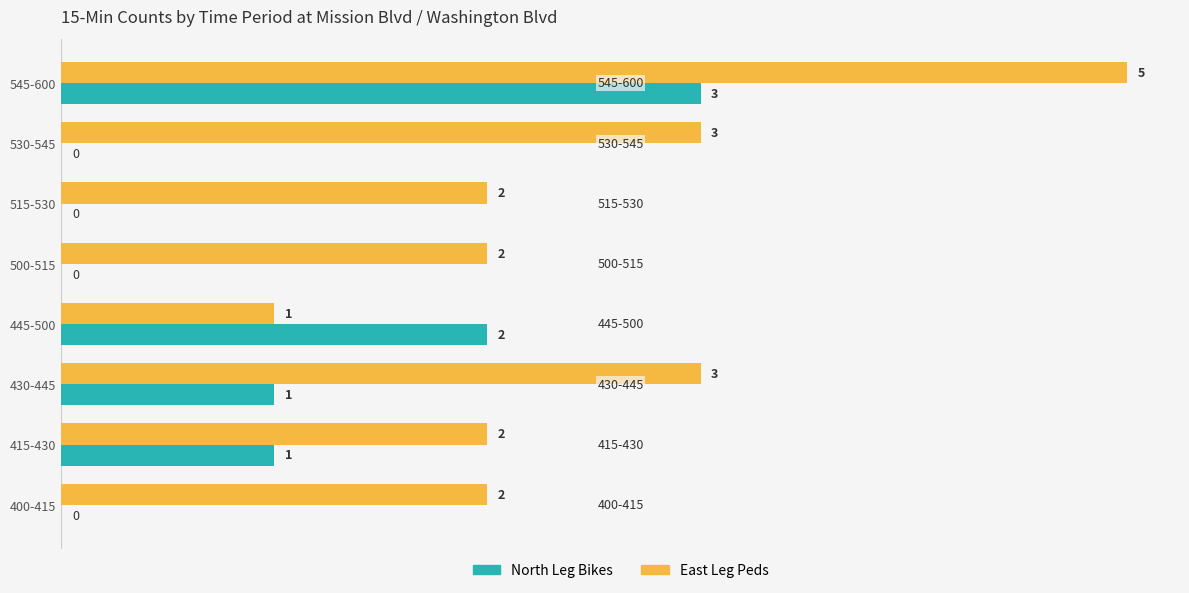

Which series changed the most between 415-430 and 515-530?

North Leg Bikes